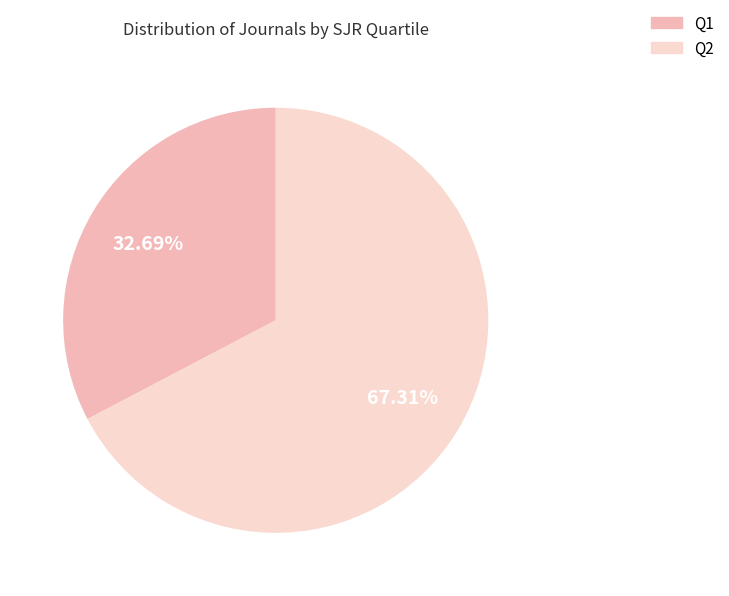

Count the number of slices in the pie.

2